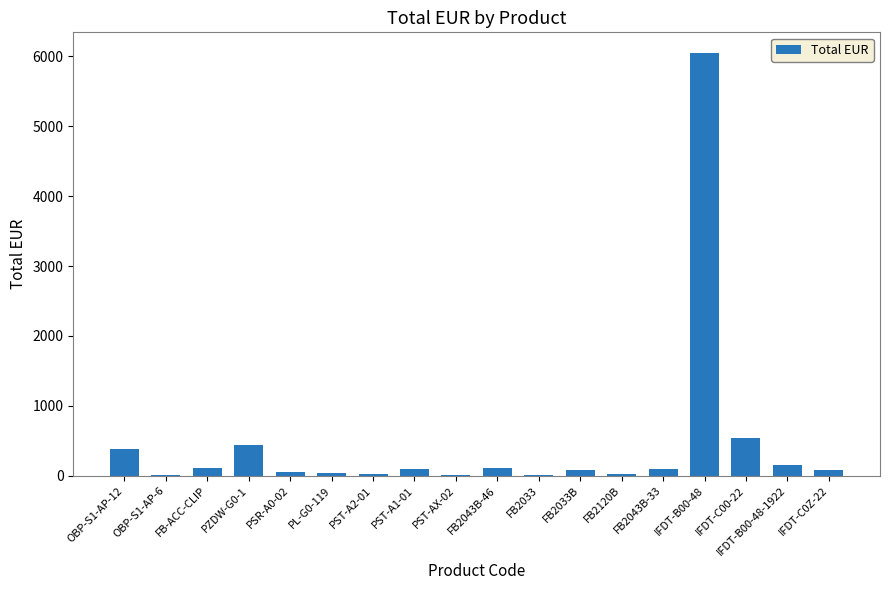

What is the change in value from FB-ACC-CLIP to PL-G0-119?

-75.0